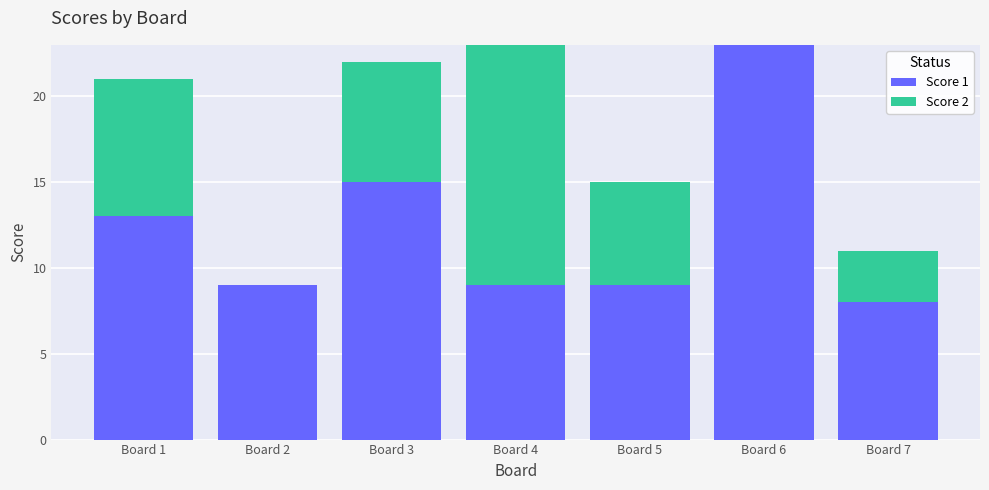

Are the bars horizontal?

No